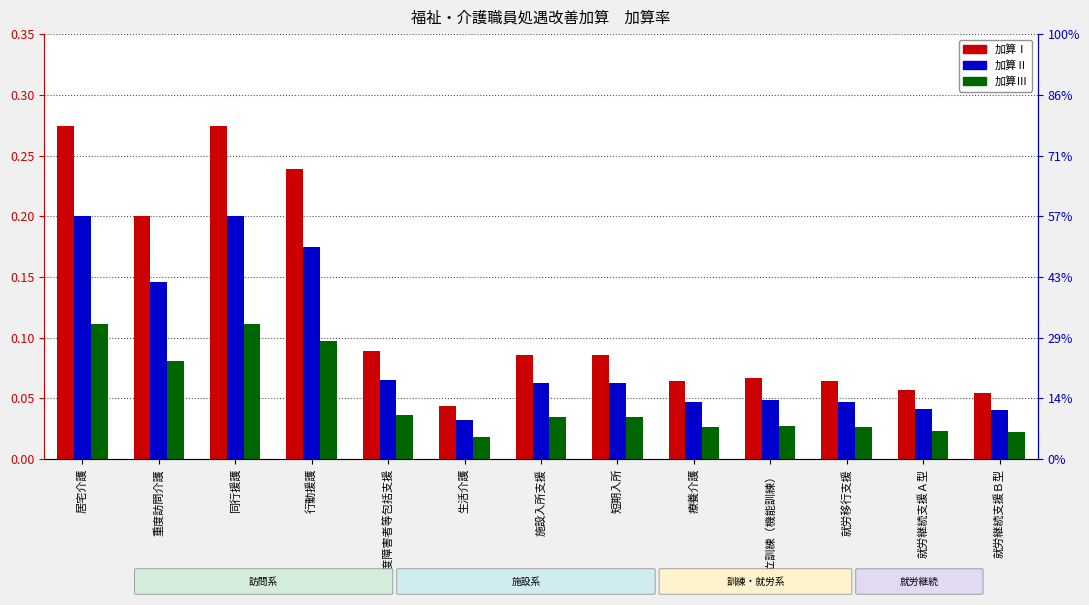

At which category is the sum across all series the highest?

居宅介護